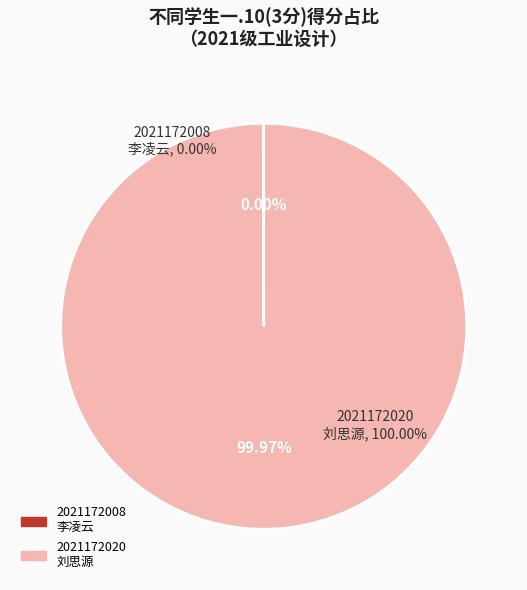

Which category has the biggest portion of the pie?

2021172020 一.10